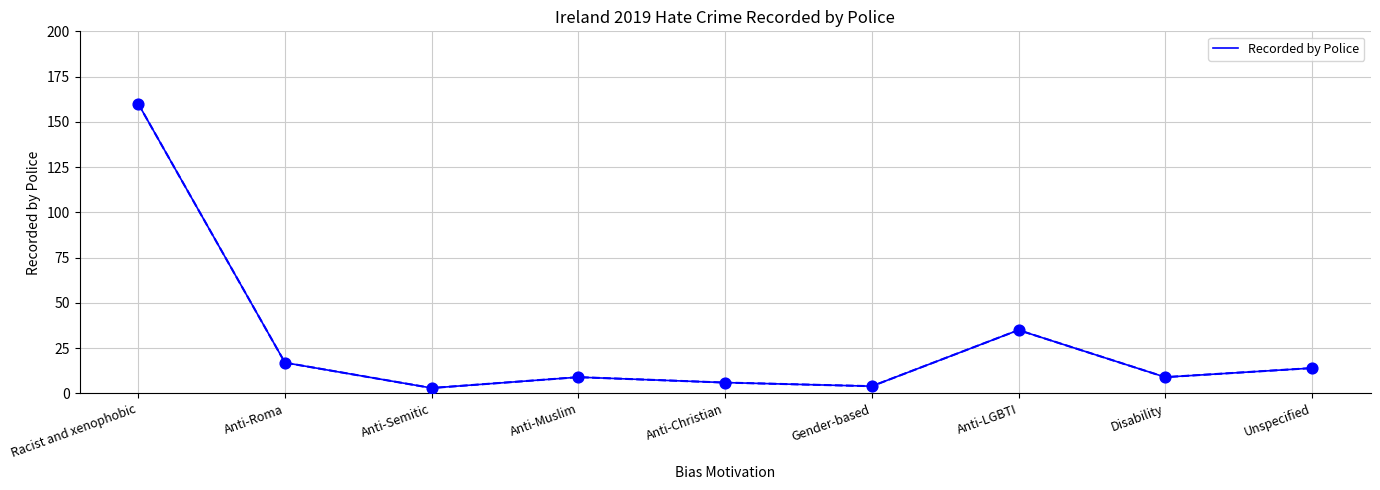

Approximately how many times larger is the value at Anti-Roma compared to Racist and xenophobic?

0.1